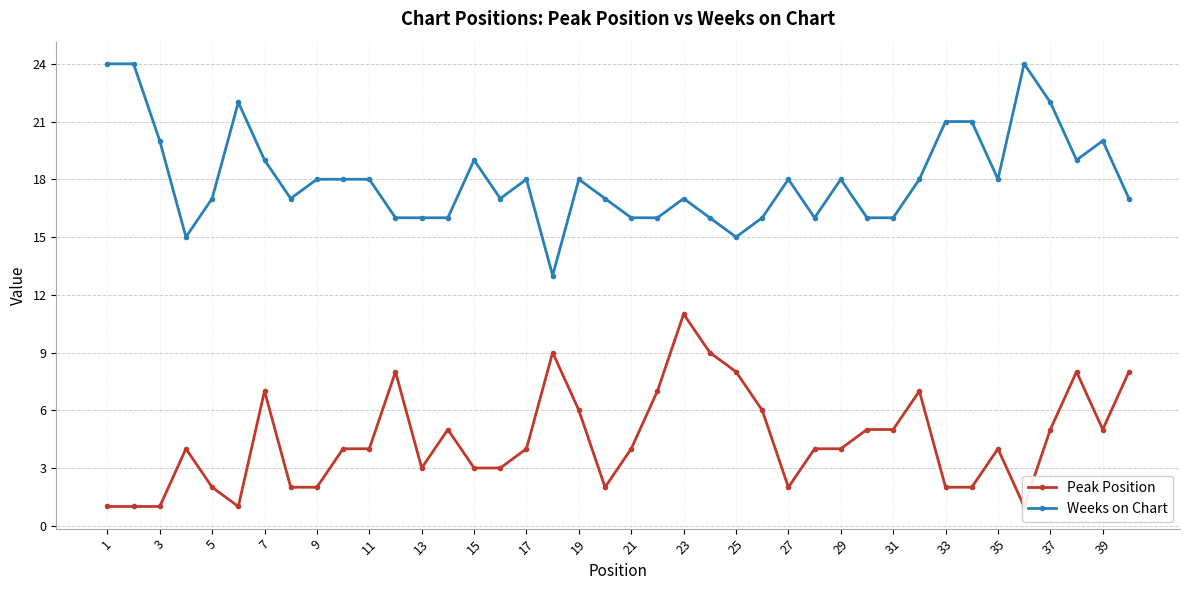

At which category does the chart reach its peak across all series?

1